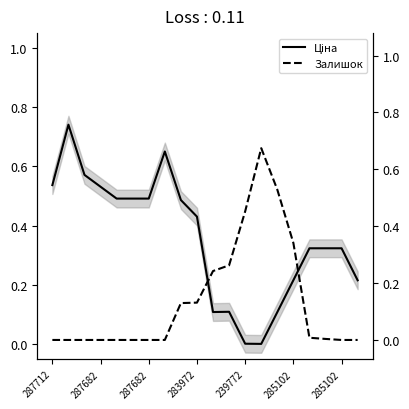

Which category has the highest value across all series?

287682